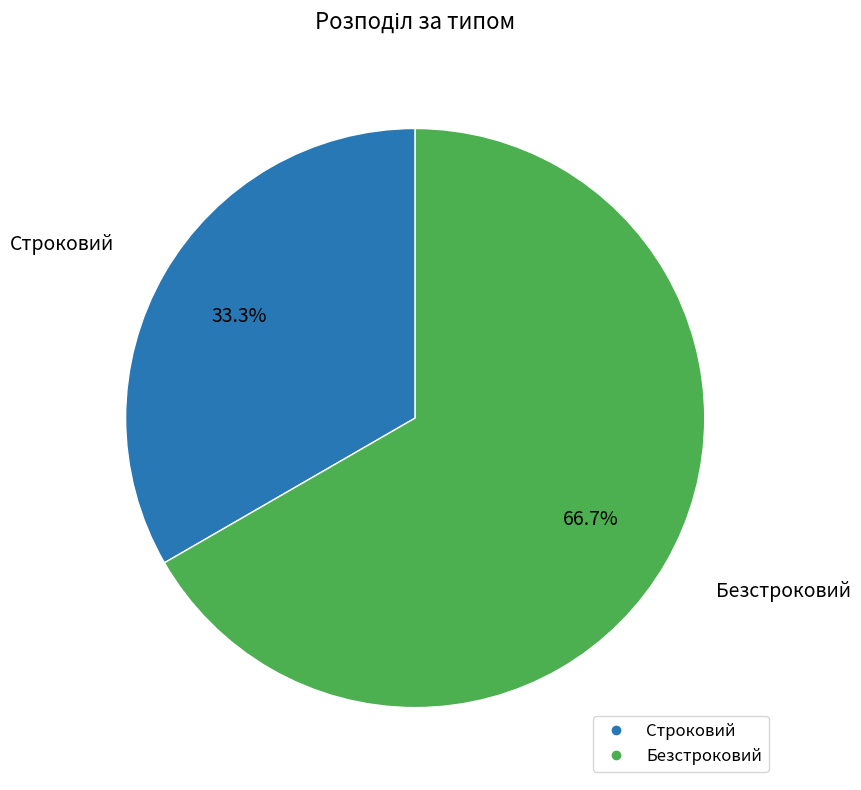

To the nearest percent, what is the difference between the largest and smallest slice percentages?

33%